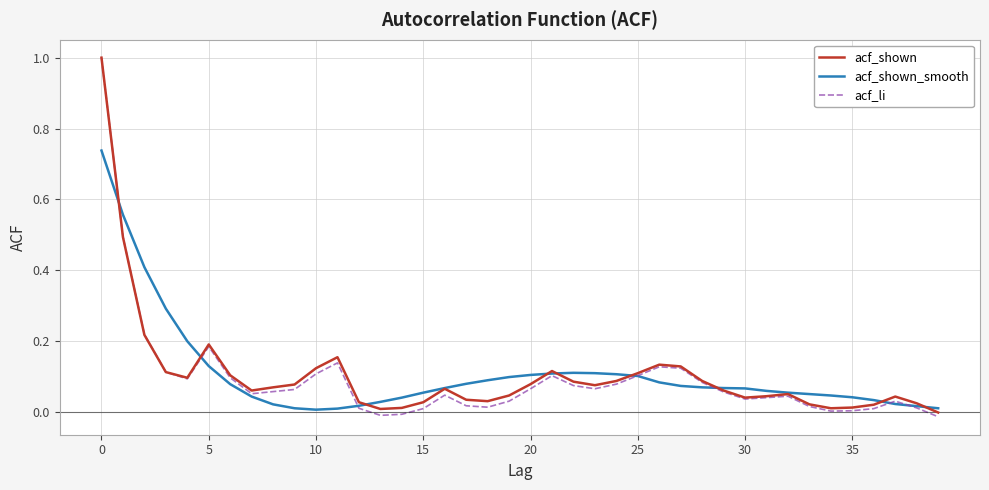

Which series has the largest range (max minus min)?

acf_li